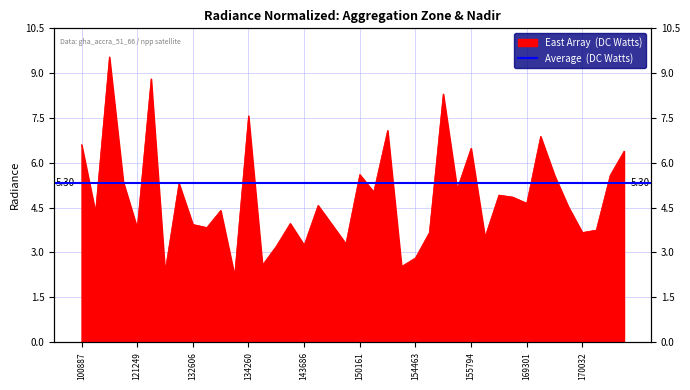

Count the number of data series in this chart.

1